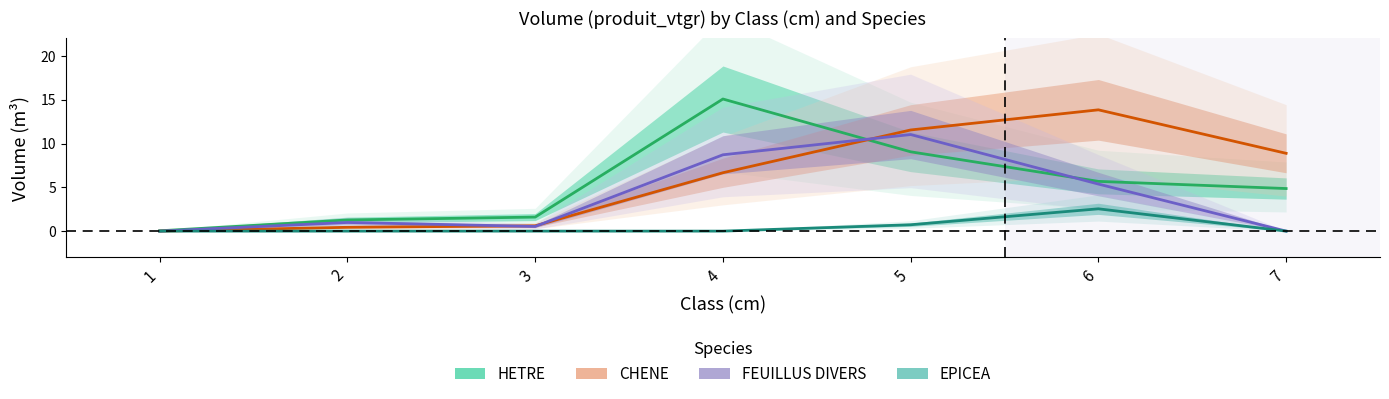

Which series has the largest total across all categories?

CHENE